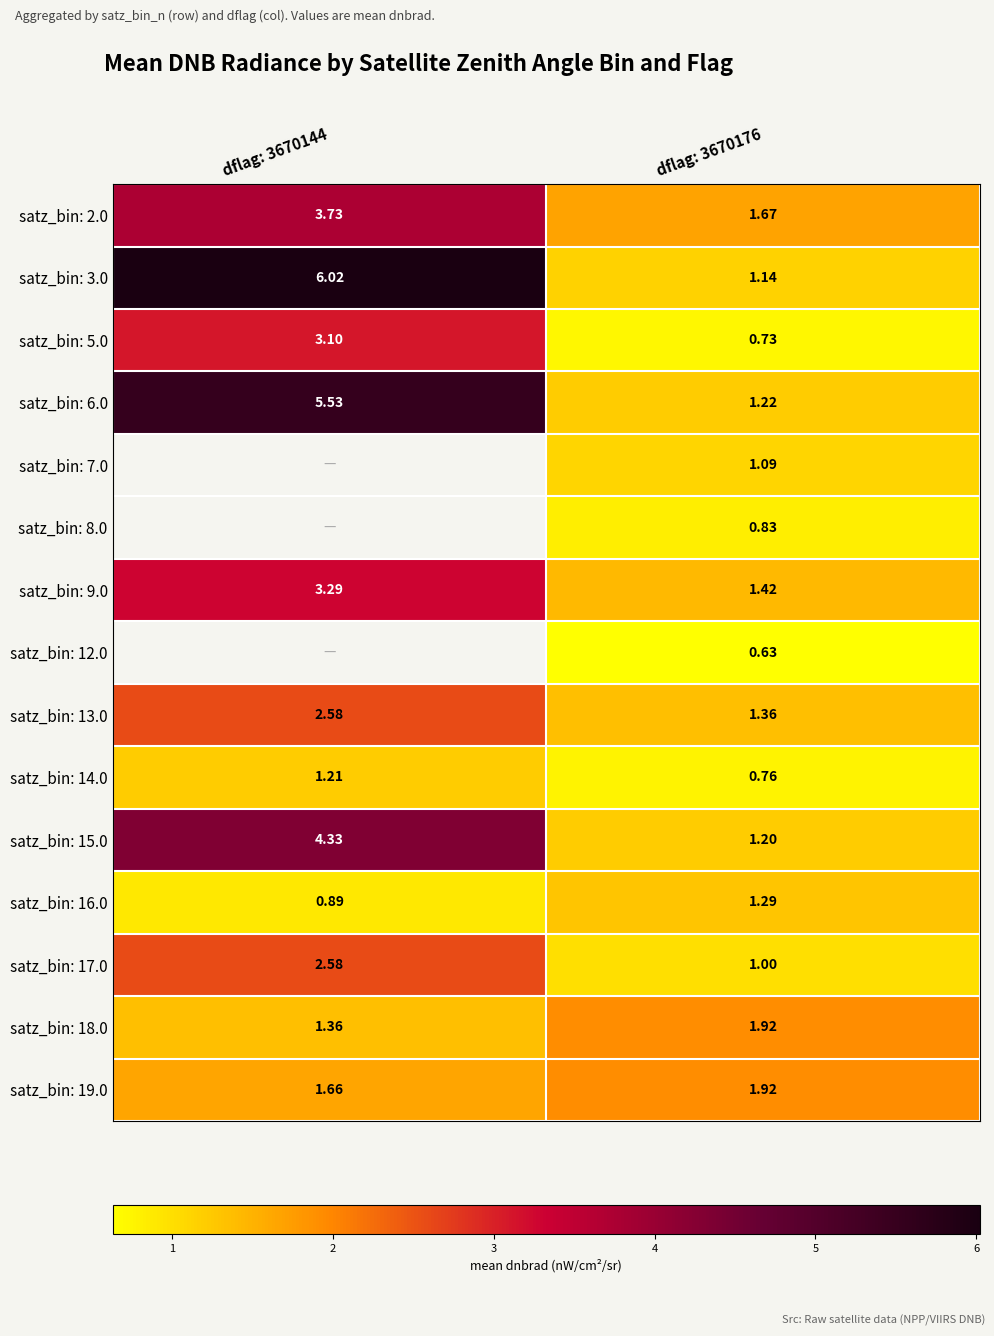

What is the difference between the maximum and minimum values in the satz_bin: 17.0 series?

1.6